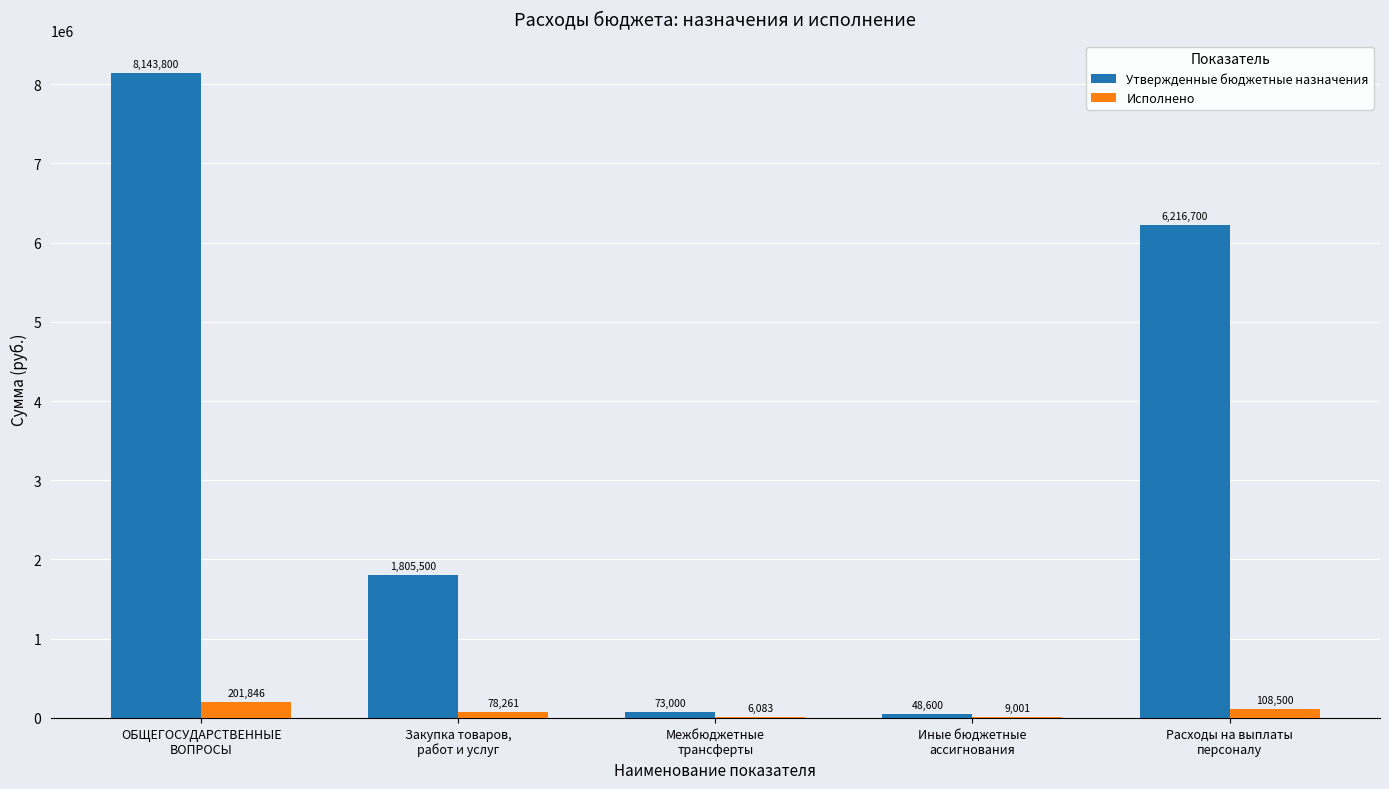

Are the bars horizontal?

No